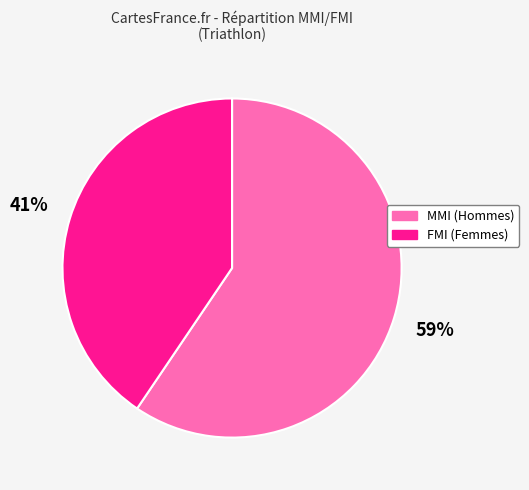

Count the number of slices in the pie.

2